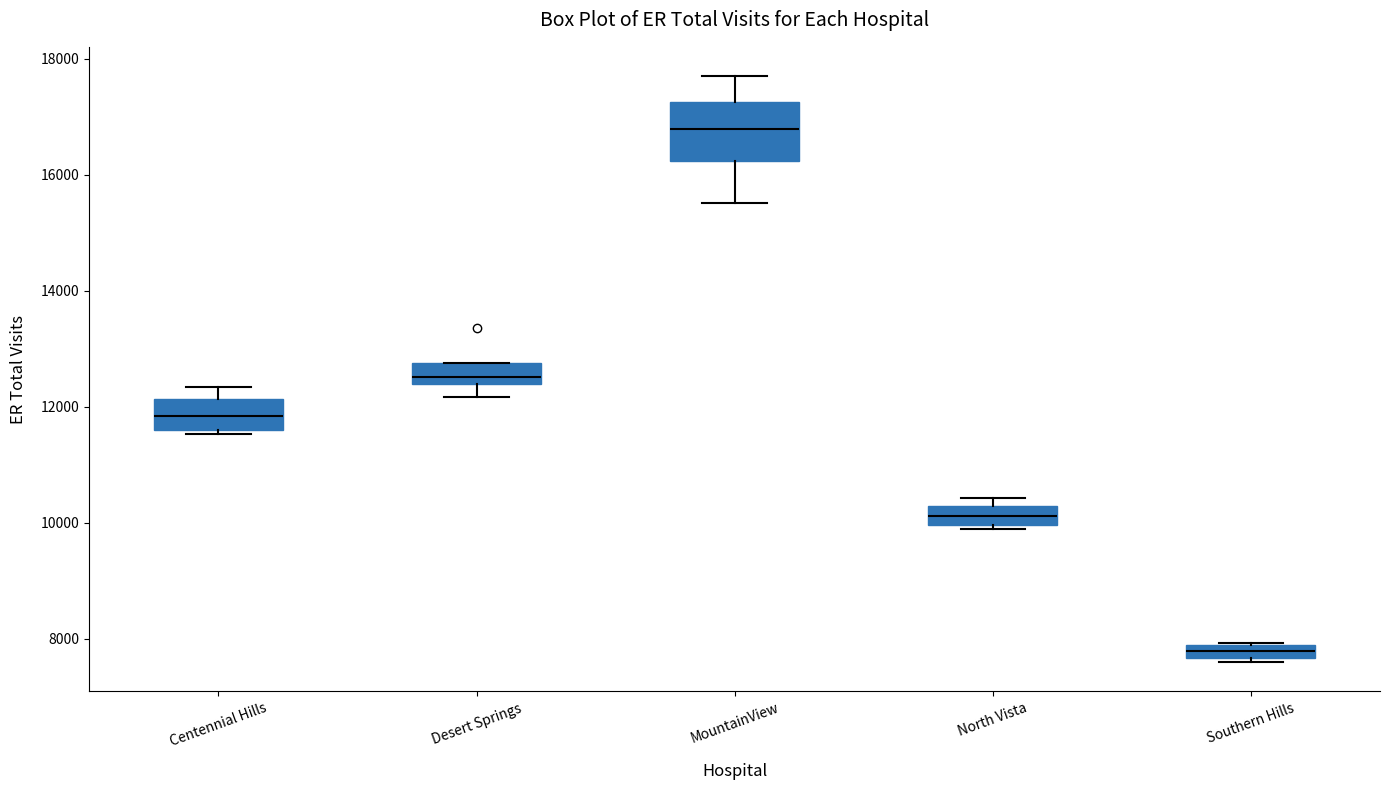

Comparing the boxes themselves (not the whiskers), which one is the tallest?

MountainView